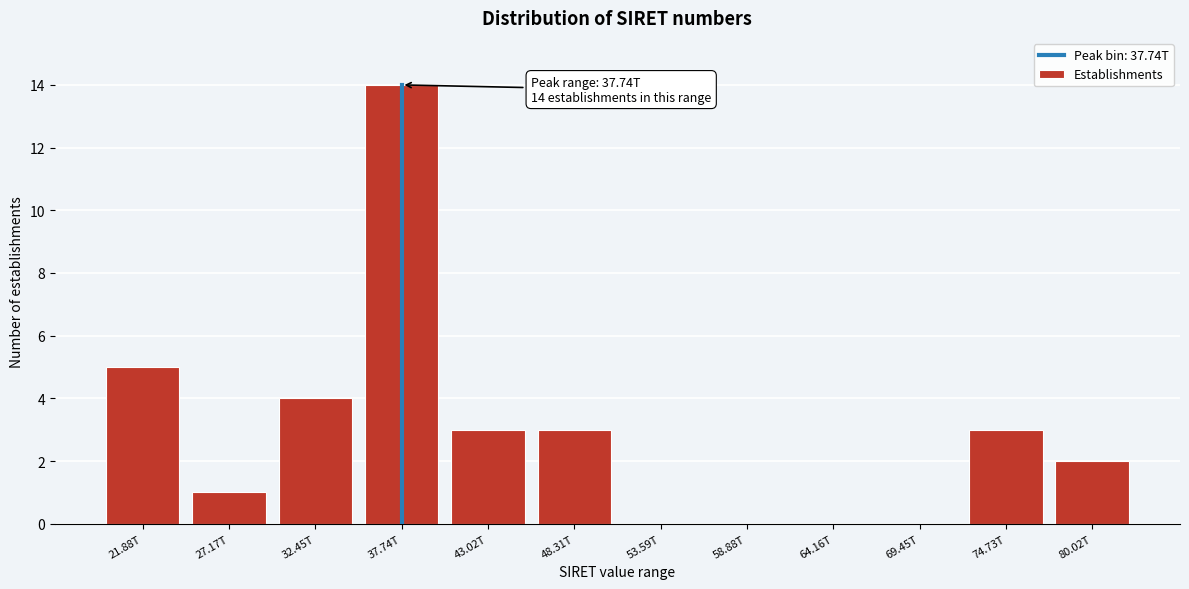

Reading left to right, list all the values displayed in this chart.

21.88T=5	27.17T=1	32.45T=4	37.74T=14	43.02T=3	48.31T=3	53.59T=0	58.88T=0	64.16T=0	69.45T=0	74.73T=3	80.02T=2